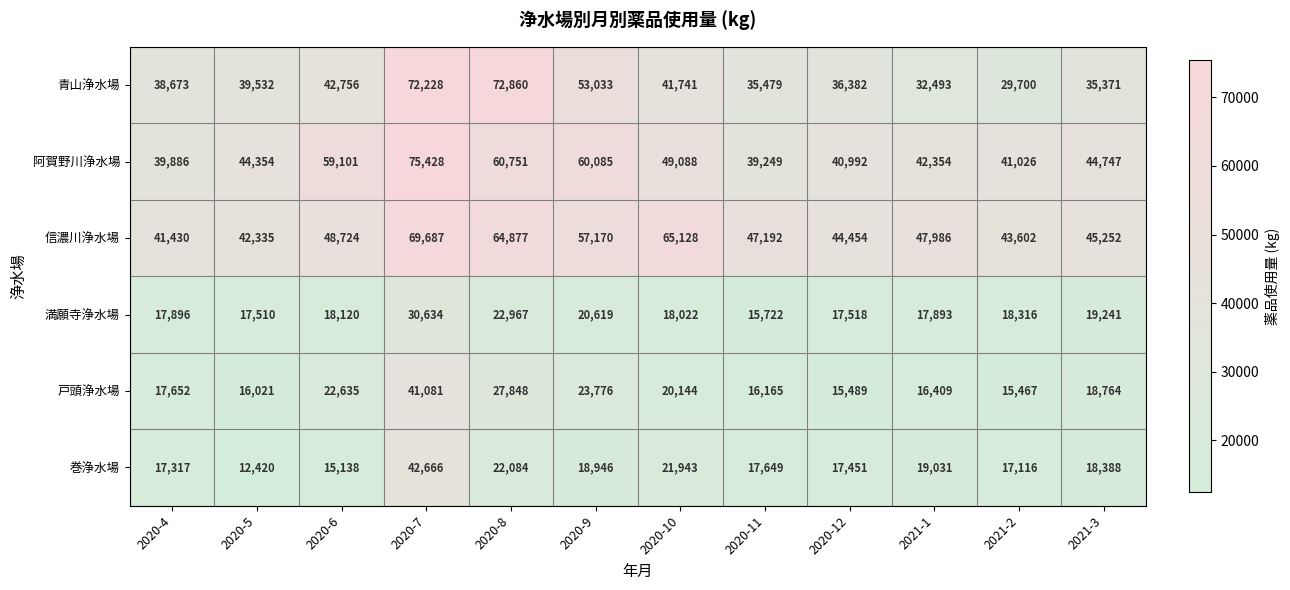

The value of 阿賀野川浄水場 at 2020-6 is 101706. True or false?

False